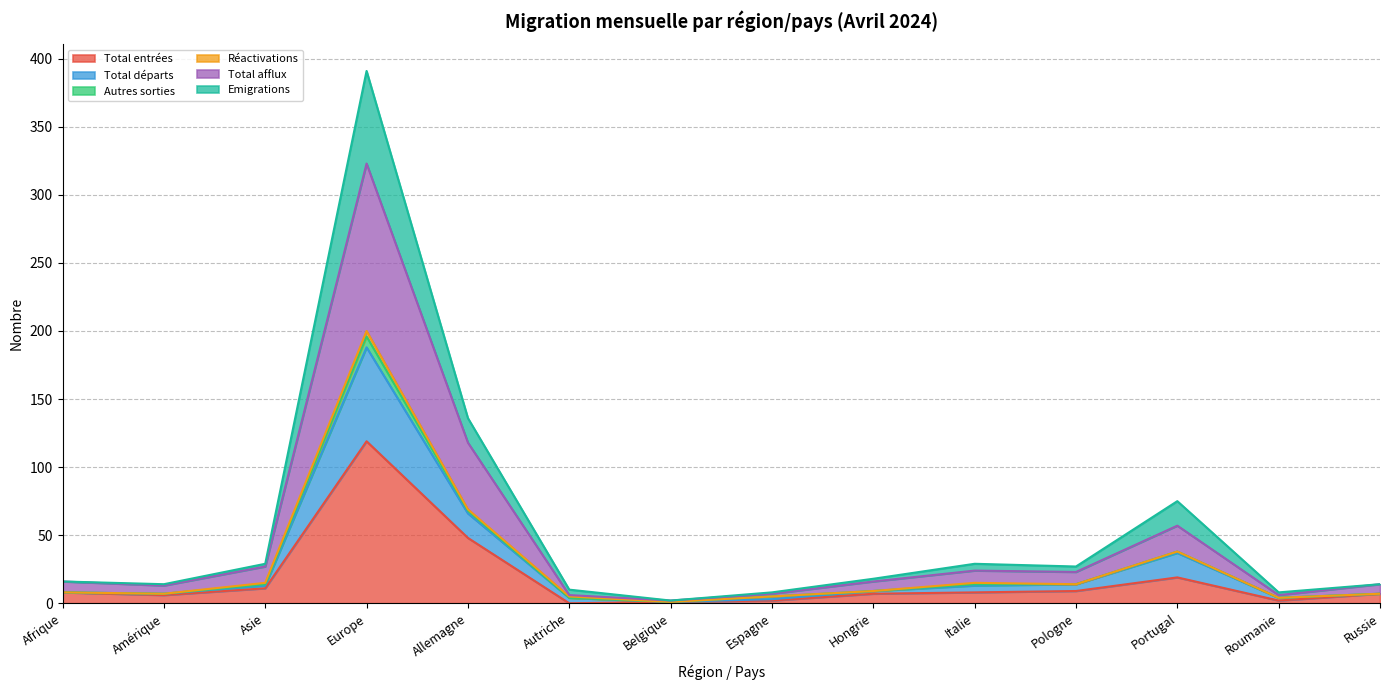

The Total entrées series shows 19 at Portugal. True or false?

True